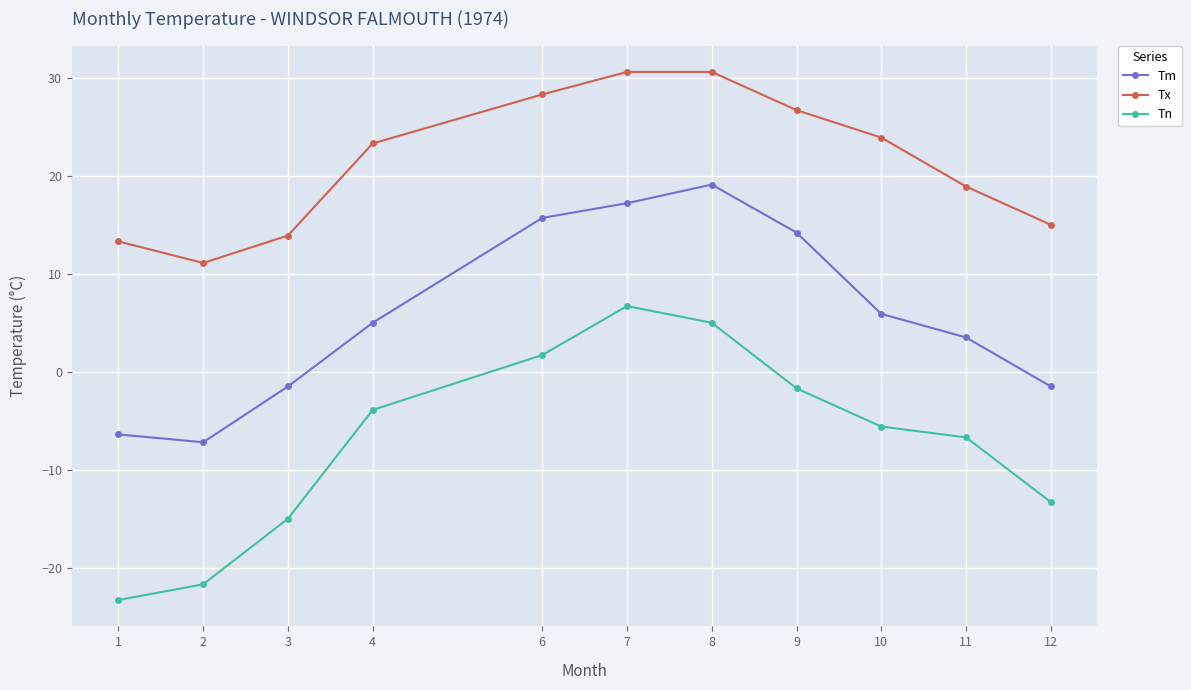

Is the value of Tn at 2 greater than the value of Tm at 7?

No